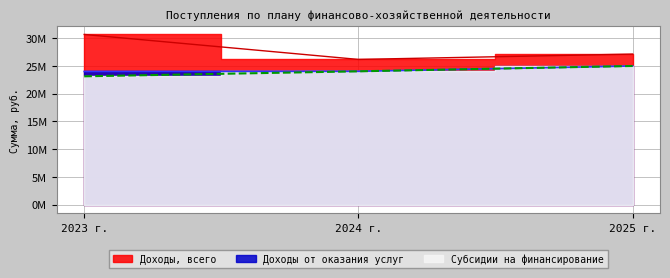

True or false: Субсидии на финансирование has a value of 24000700.0 at 2024 г..

True